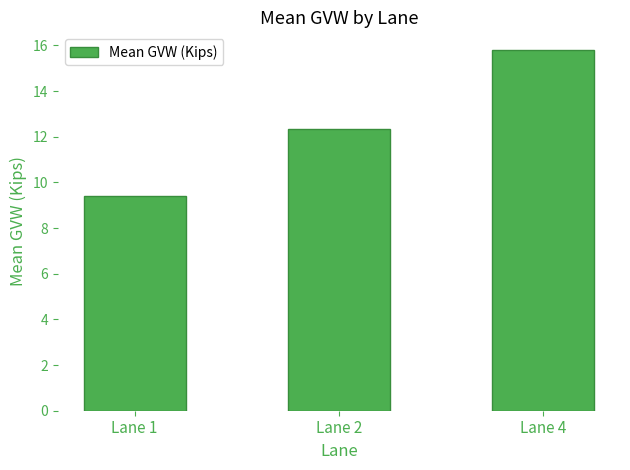

Reading left to right, what are all the values shown in this chart?

9.4	12.4	15.8